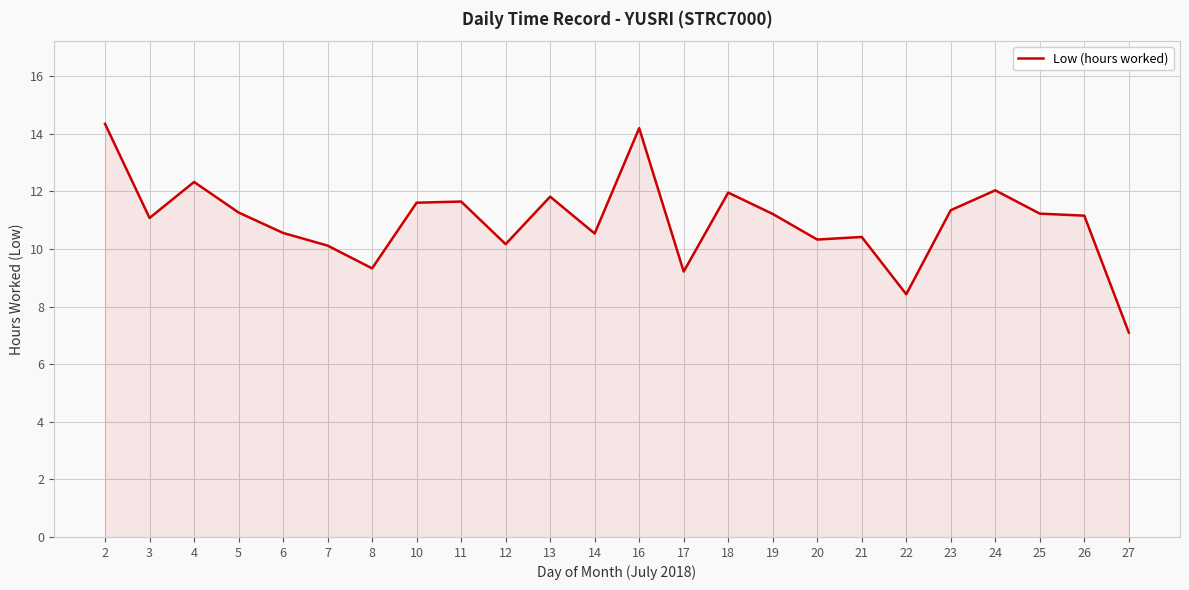

What is the approximate value at 7?

10.1